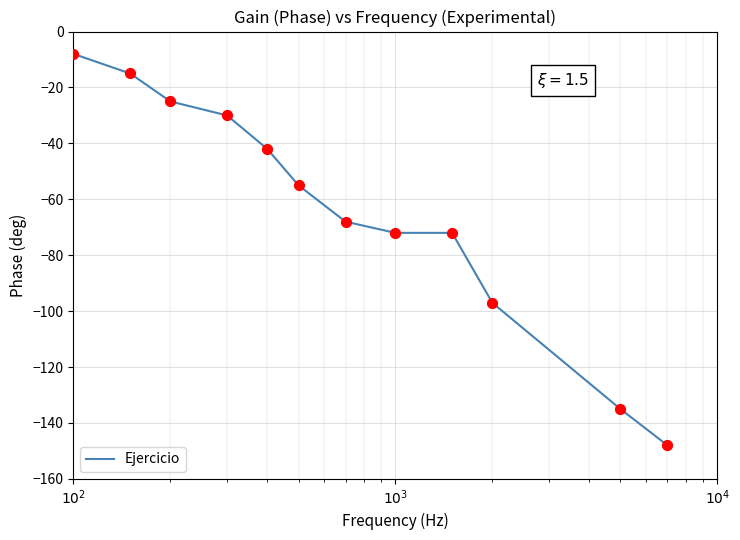

What is the difference between the maximum and minimum values?

140